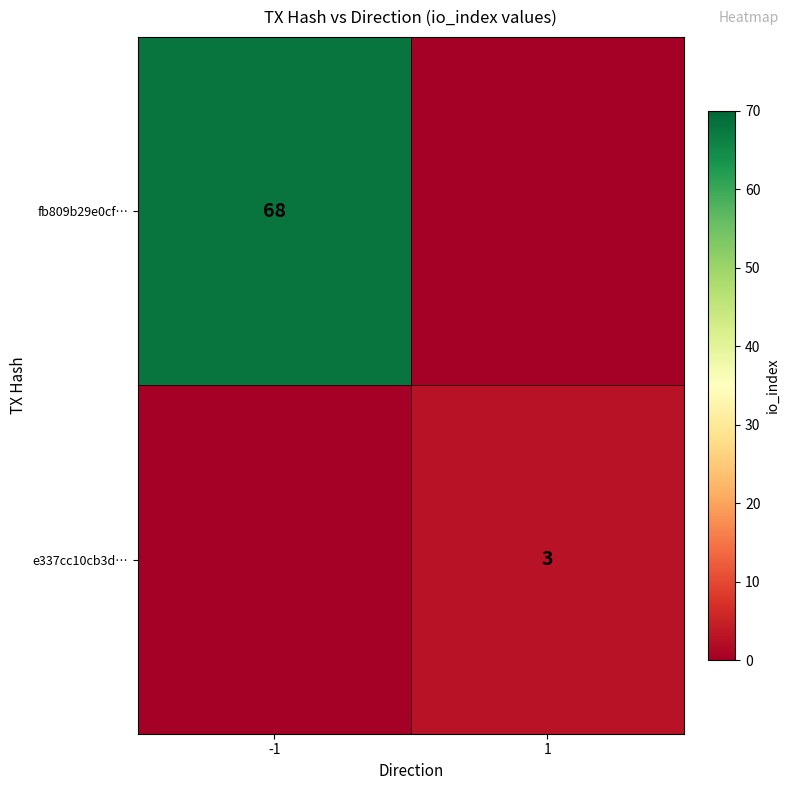

The fb809b29e0cf… series shows 68 at -1. True or false?

True